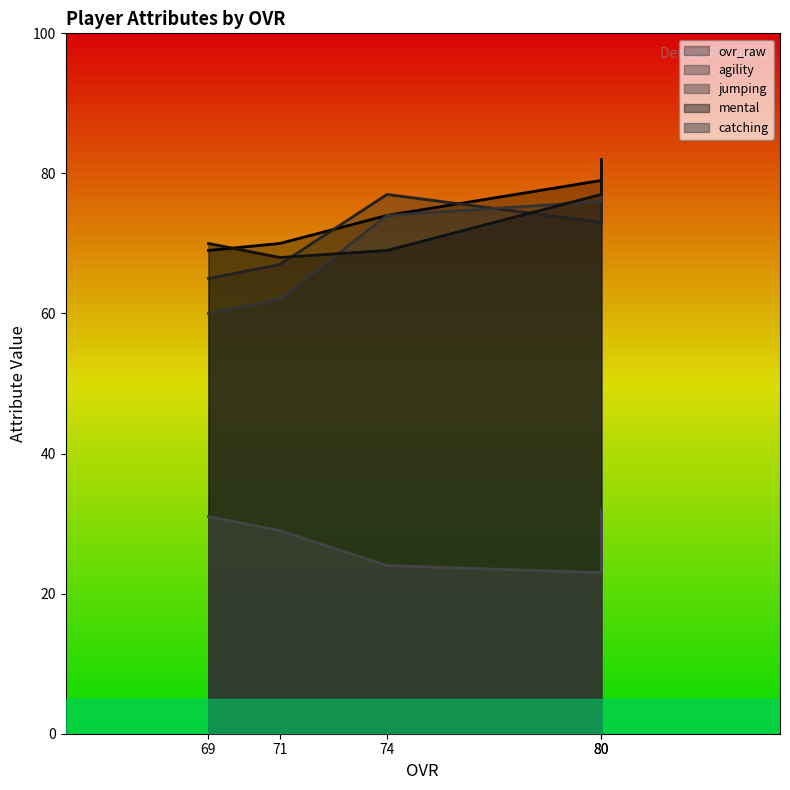

The catching series shows 23 at 80. True or false?

True